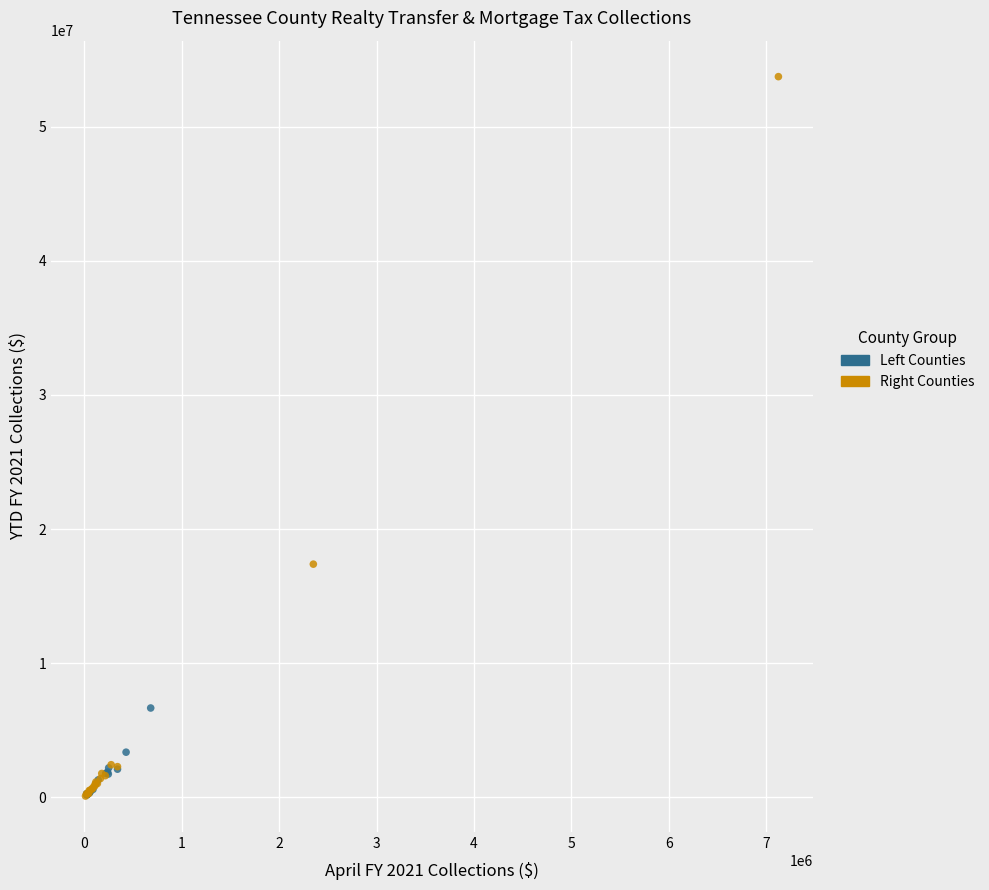

Which series contains the highest Y value?

Right Counties